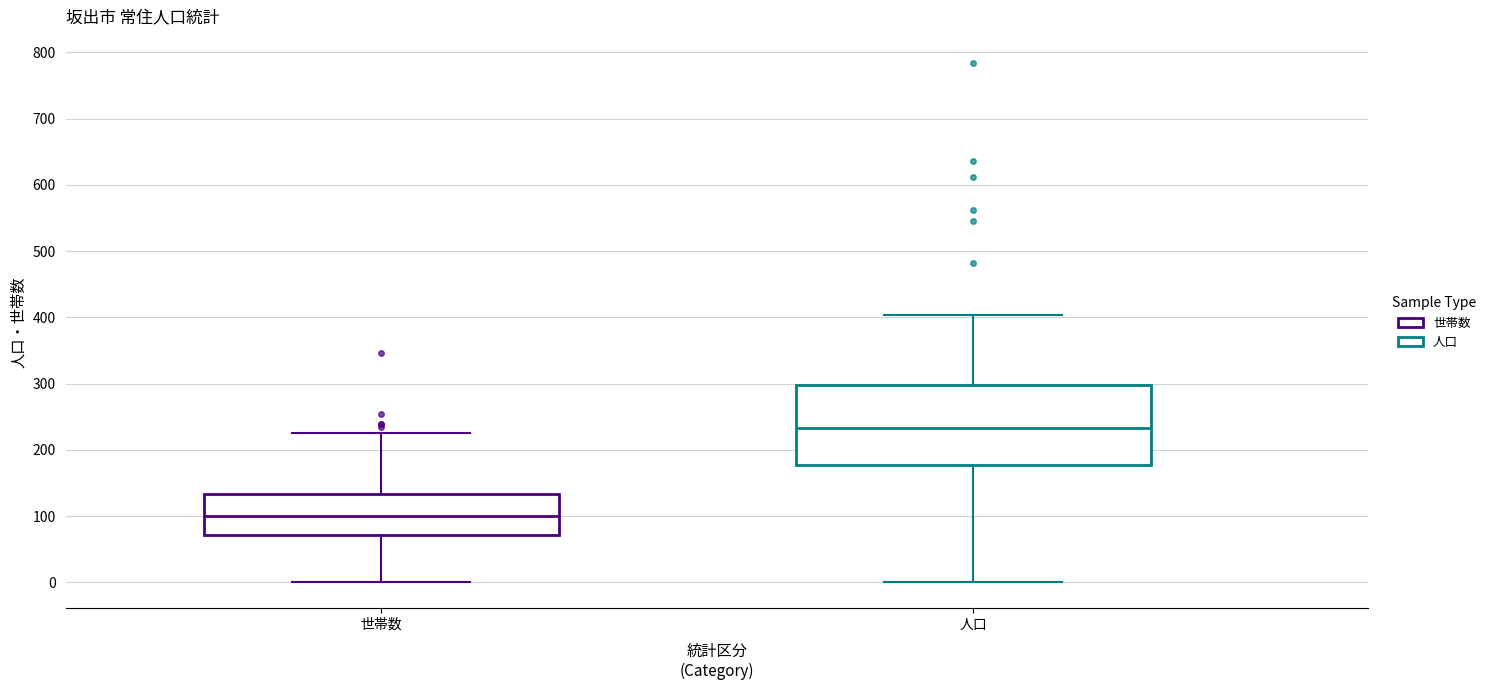

Reading left to right, transcribe this box plot: for each box, give where its median line is, the range the box spans, and where its two whiskers end, as read against the y-axis. The values are not printed on the chart, so give them approximately, as read against the axis.

世帯数: median 100, box 70 to 130, whiskers 0 to 230
人口: median 230, box 180 to 300, whiskers 0 to 400